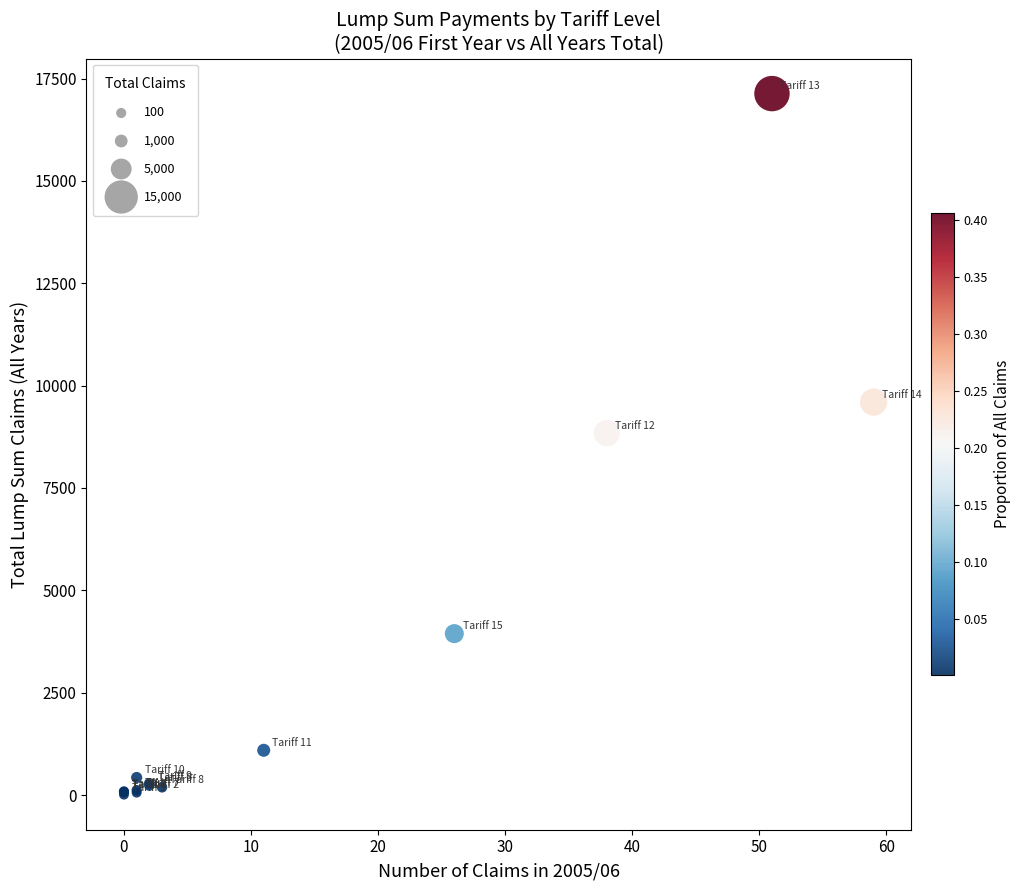

What Y value in the scatter plot is closest to 8571?

8840